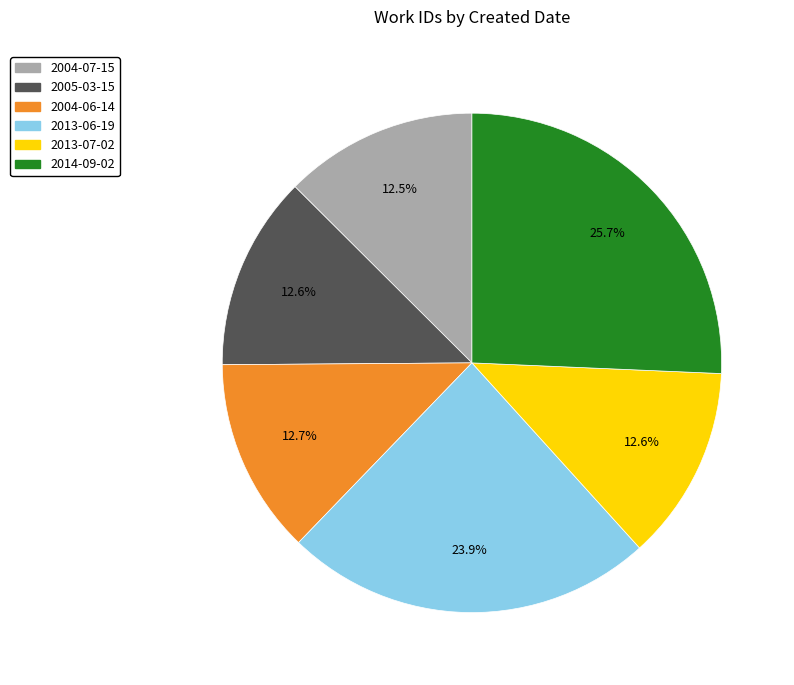

Is there a majority slice in this chart?

No